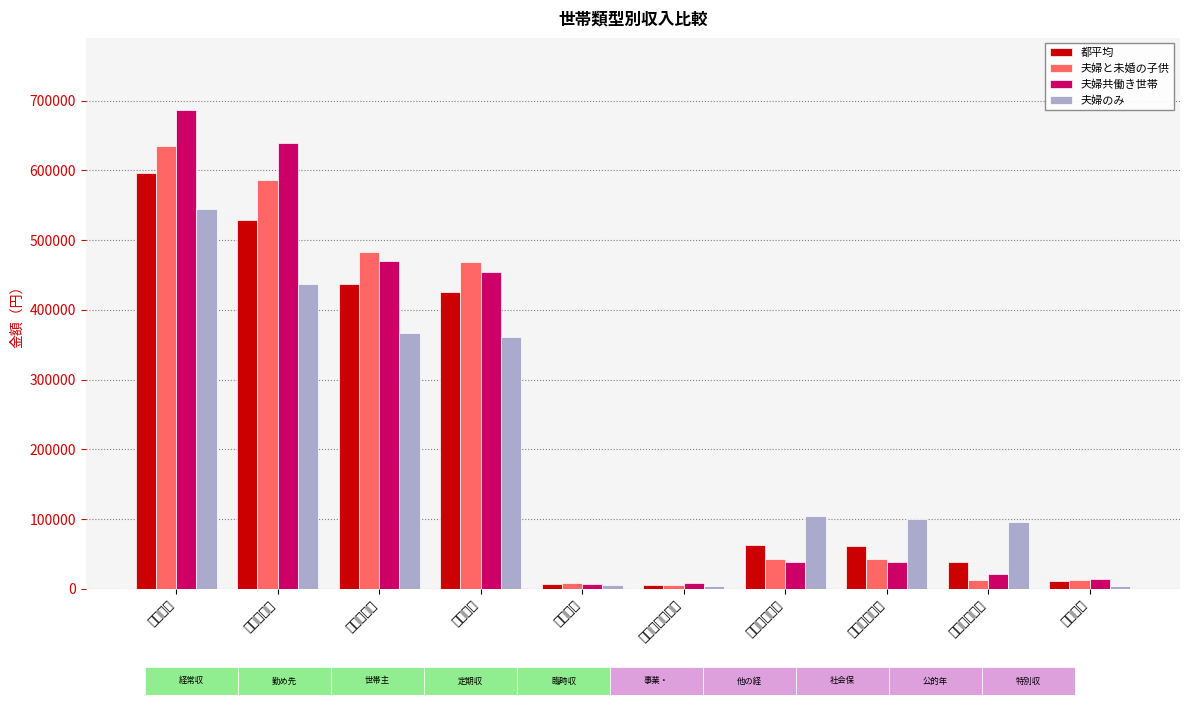

What is the difference between the maximum and minimum values in the 夫婦のみ series?

540722